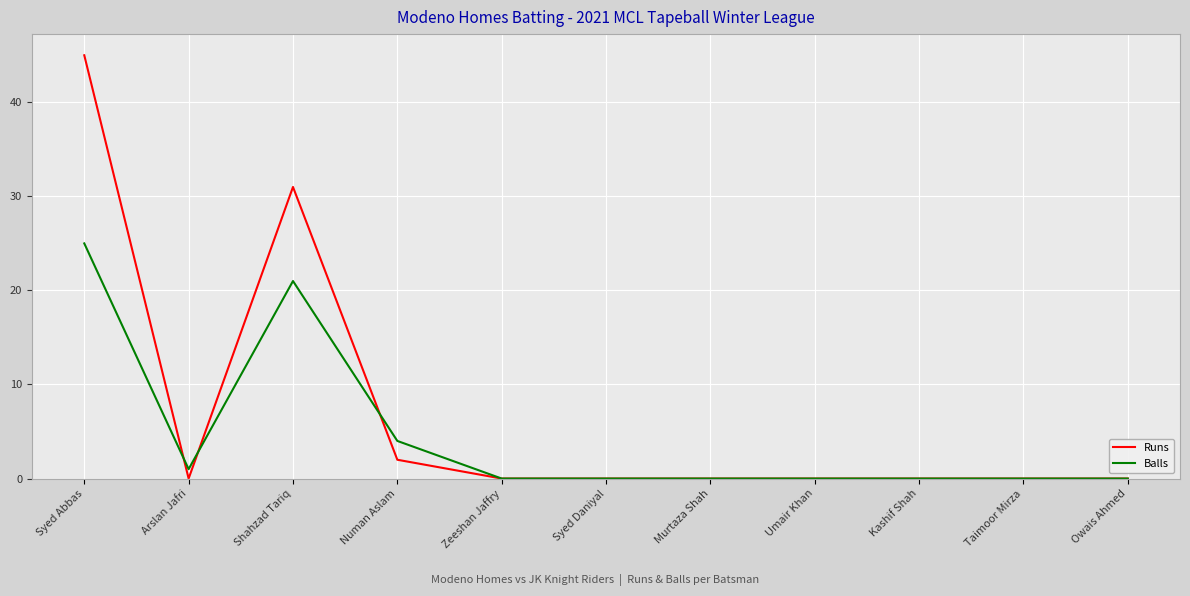

Which category has the highest value across all series?

Syed Abbas